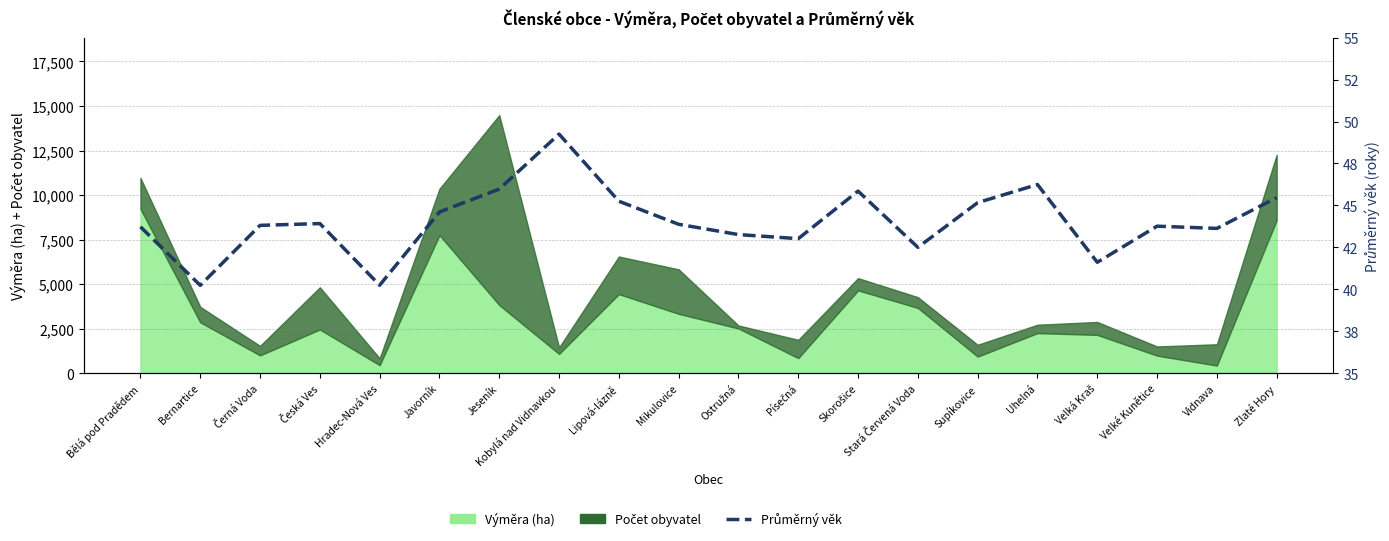

Reading left to right, transcribe all the data shown in this chart.

Bělá pod Pradědem=43.7	Bernartice=40.2	Černá Voda=43.8	Česká Ves=43.9	Hradec-Nová Ves=40.2	Javorník=44.6	Jeseník=46.0	Kobylá nad Vidnavkou=49.3	Lipová-lázně=45.3	Mikulovice=43.9	Ostružná=43.3	Písečná=43.0	Skorošice=45.9	Stará Červená Voda=42.5	Supíkovice=45.2	Uhelná=46.2	Velká Kraš=41.6	Velké Kunětice=43.8	Vidnava=43.6	Zlaté Hory=45.5